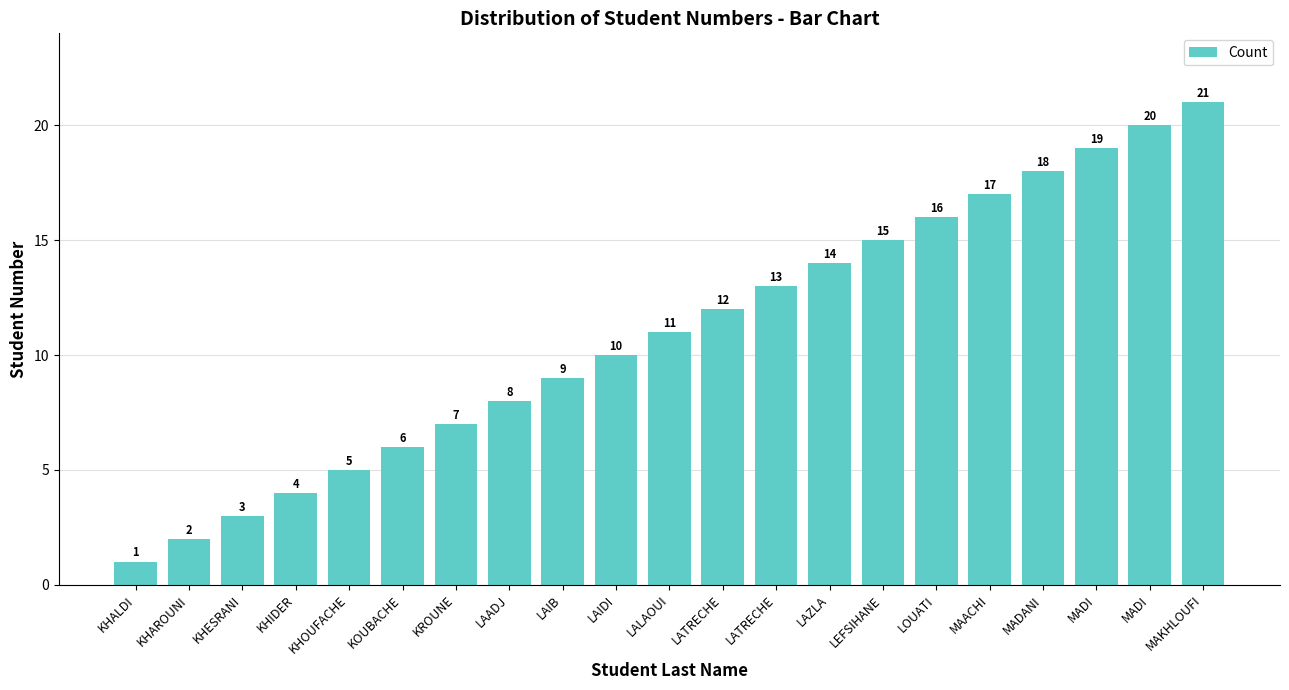

Reading left to right, transcribe all the data shown in this chart.

KHALDI=1	KHAROUNI=2	KHESRANI=3	KHIDER=4	KHOUFACHE=5	KOUBACHE=6	KROUNE=7	LAADJ=8	LAIB=9	LAIDI=10	LALAOUI=11	LATRECHE=12	LATRECHE=13	LAZLA=14	LEFSIHANE=15	LOUATI=16	MAACHI=17	MADANI=18	MADI=19	MADI=20	MAKHLOUFI=21